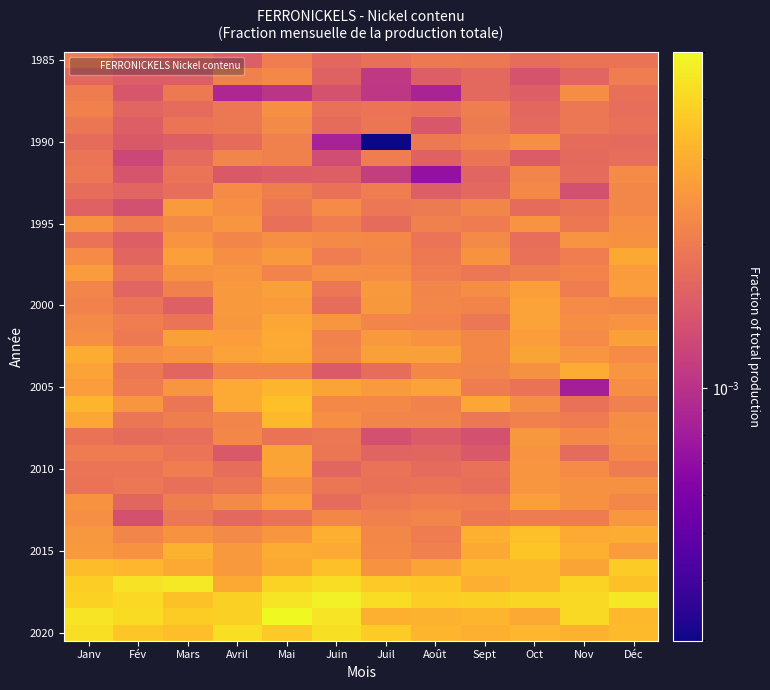

How many distinct data groups are displayed?

36